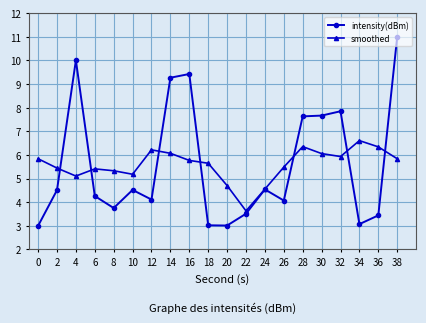

At which category is the sum across all series the highest?

38